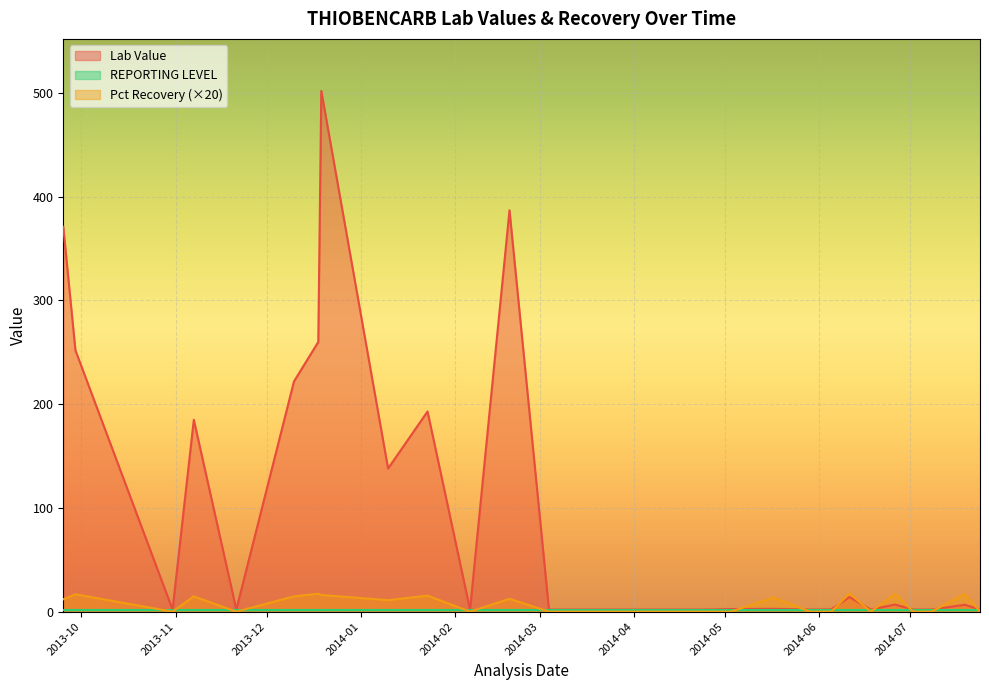

What is the sum of all Pct Recovery values?

9.8